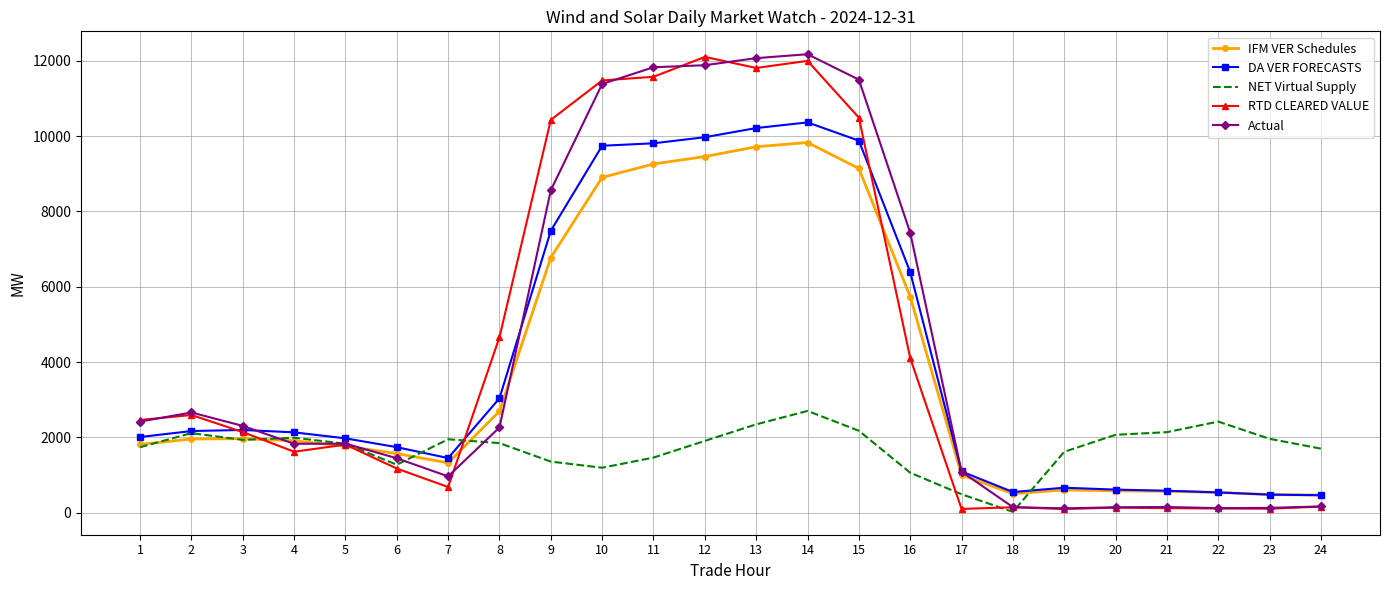

What is the maximum value shown in the chart?

12172.7